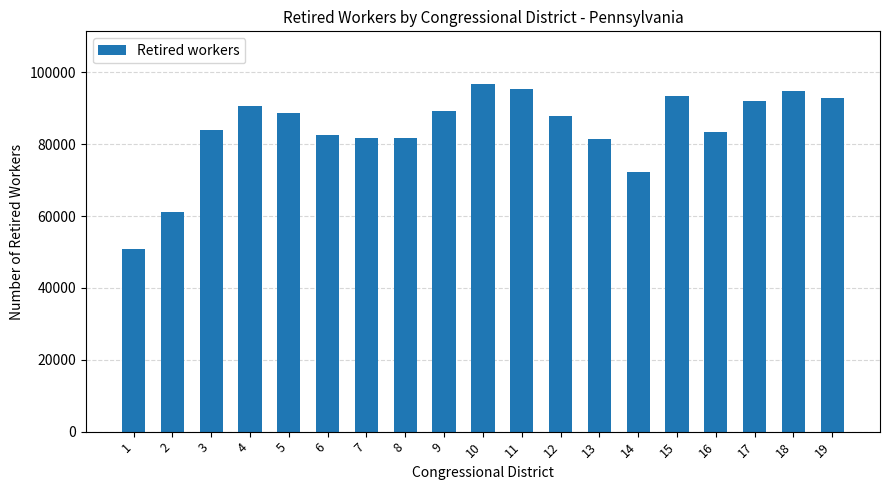

What value does the data have at 1, to the nearest 50?

50950